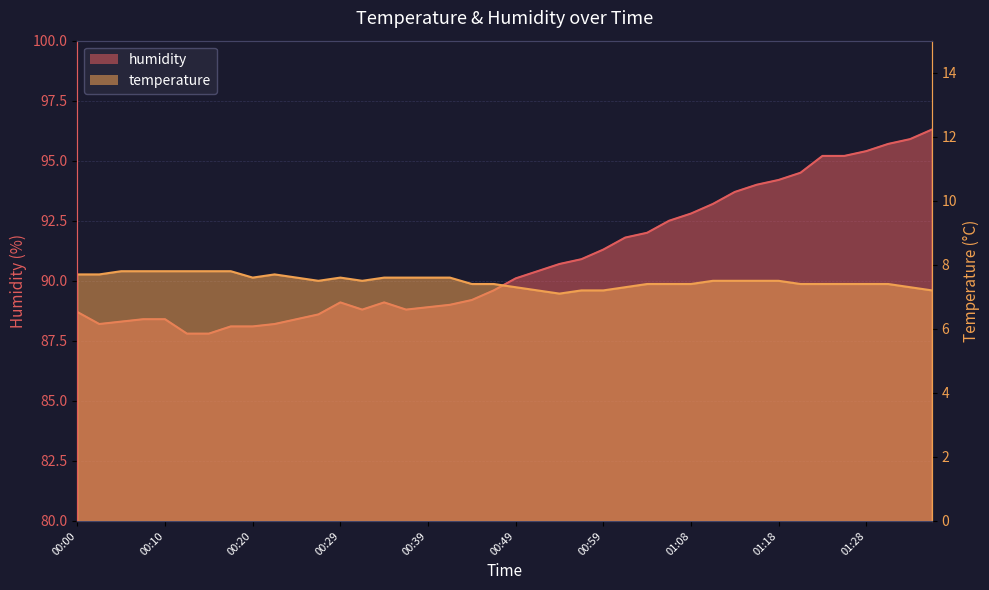

At which label is temperature closest to 7?

00:54